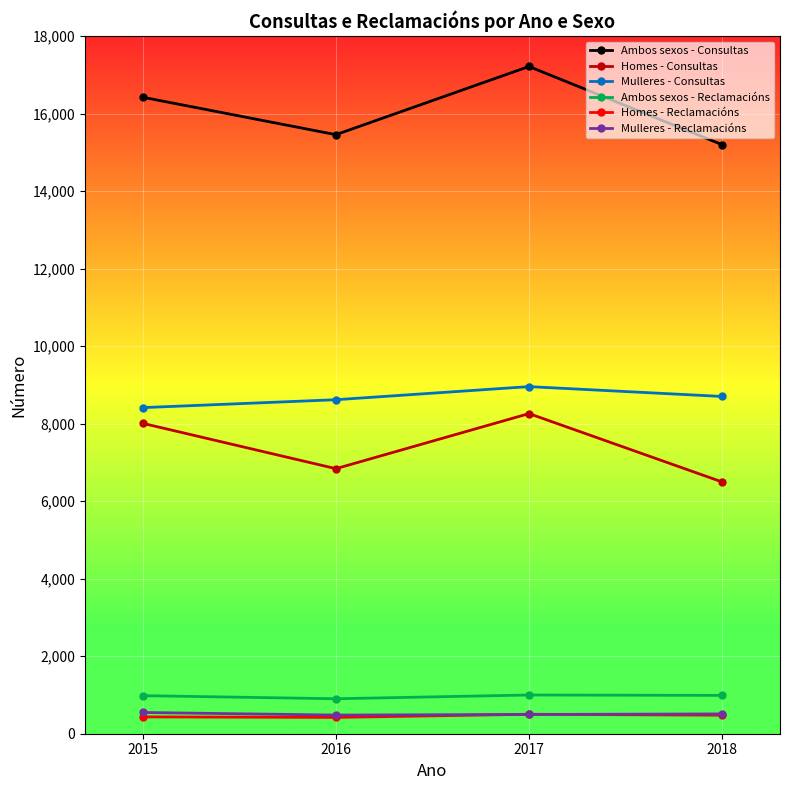

What is the average value of the Ambos sexos - Consultas series?

16072